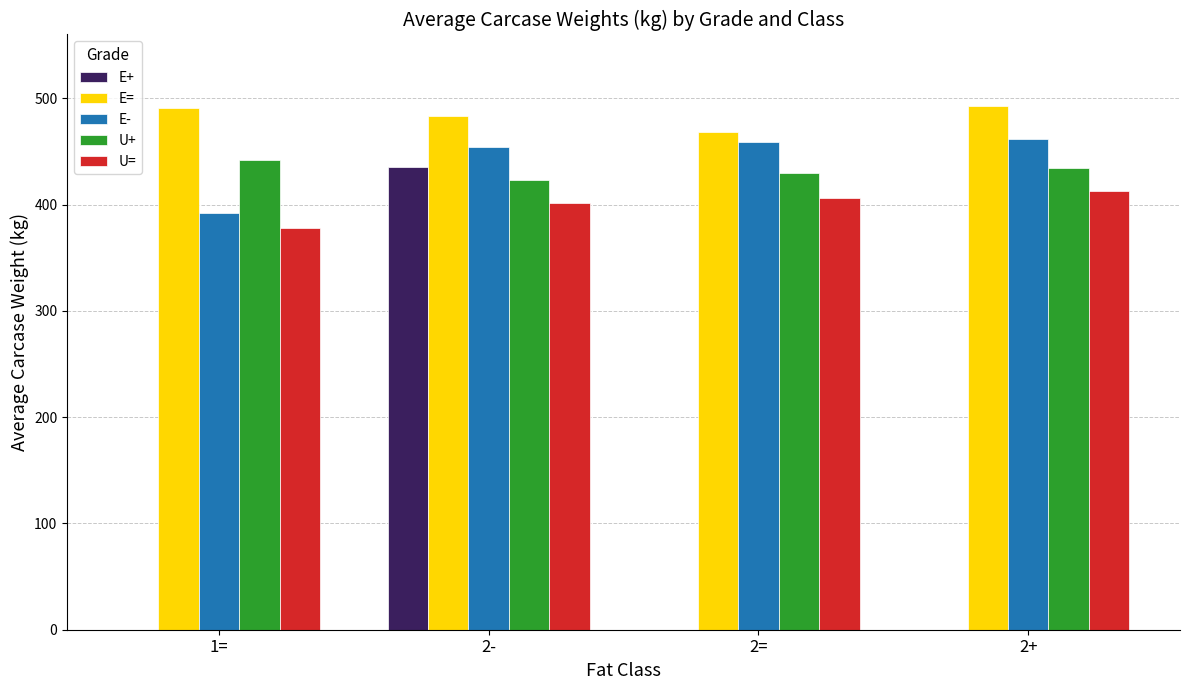

What is the highest value of the E- series?

461.5